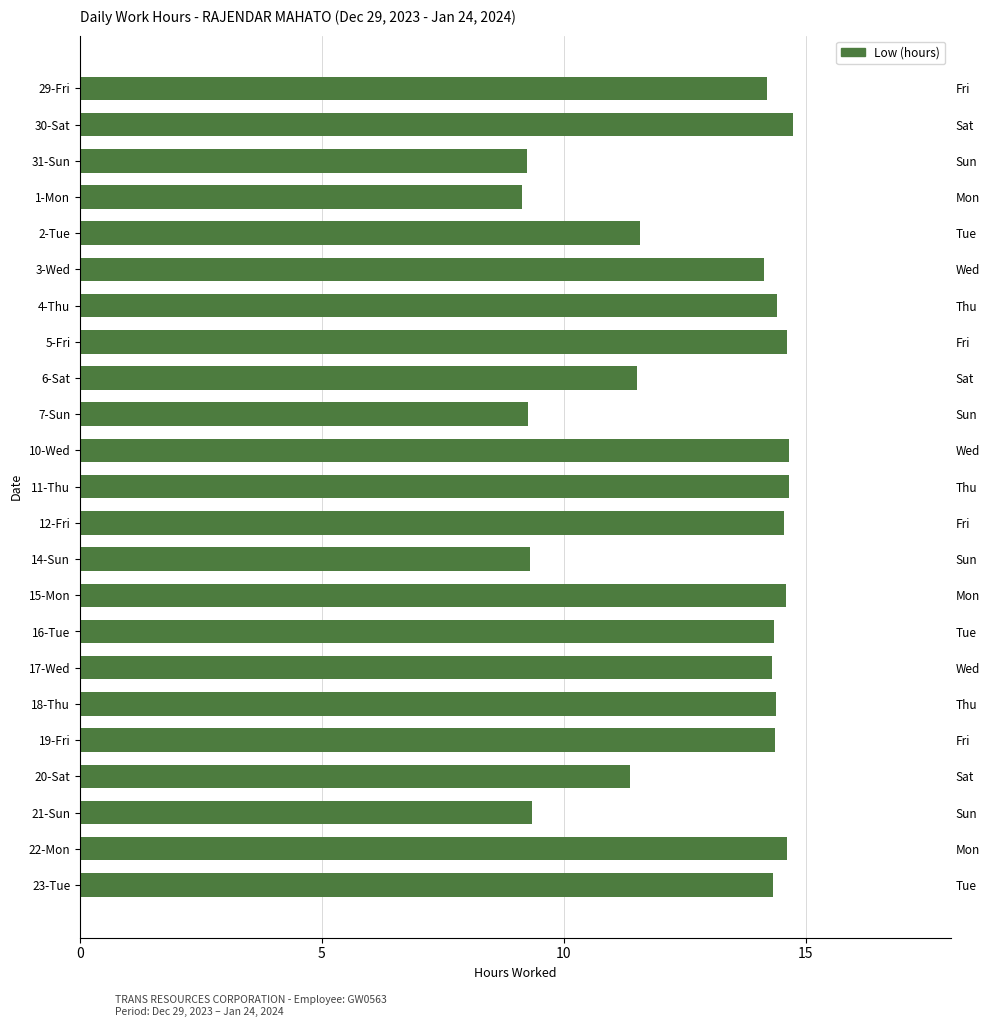

The value at 30-Sat is 22.2. True or false?

False